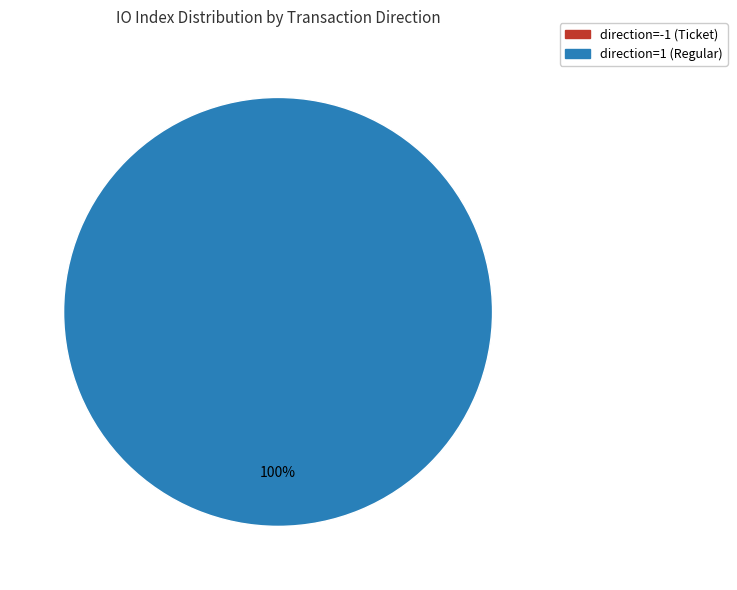

What is the change in value from direction=-1 (Ticket) to direction=1 (Regular)?

+15